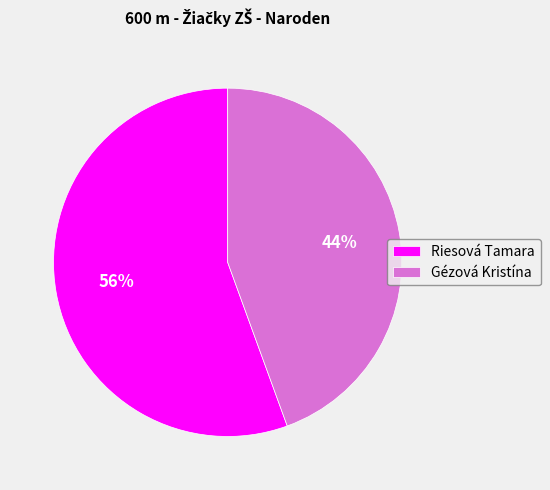

True or false: Gézová Kristína accounts for 44% of the total.

True